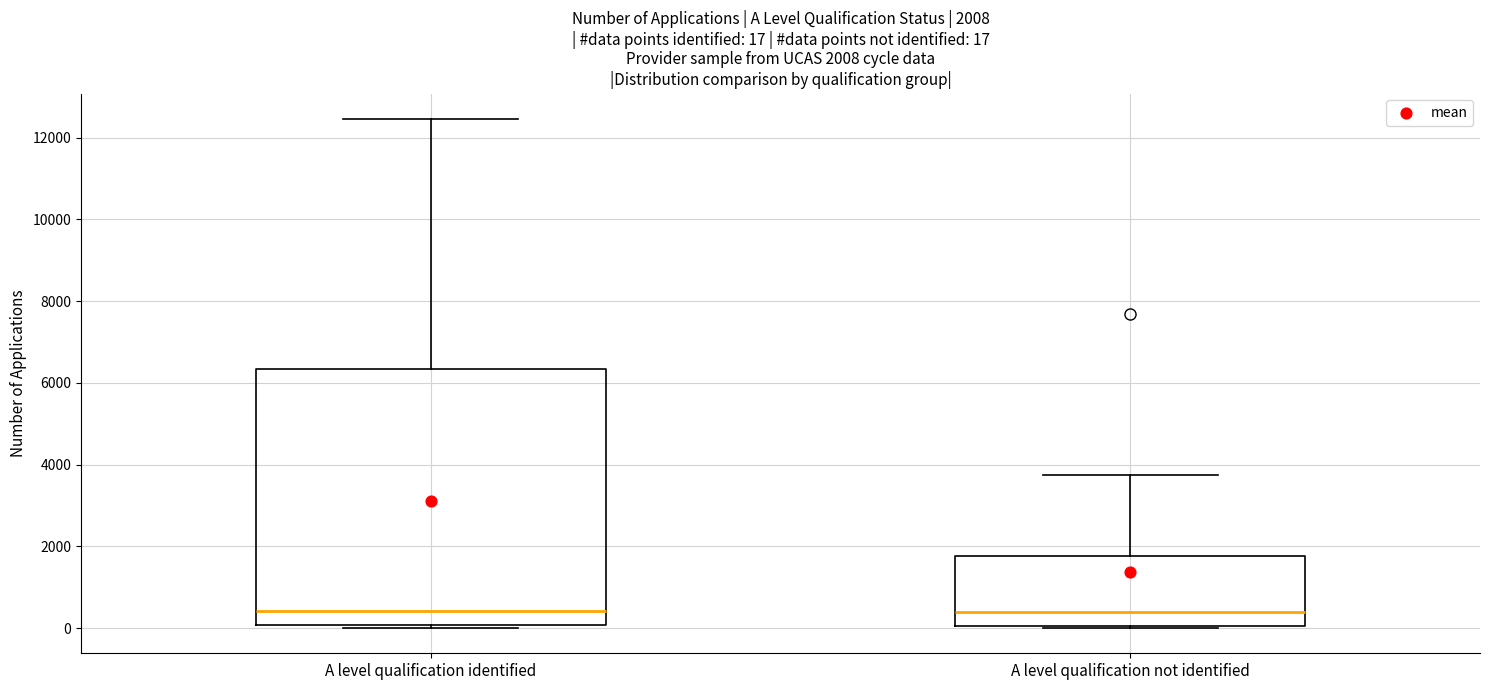

Which box is the tallest, from its lower edge to its upper edge?

A level qualification identified